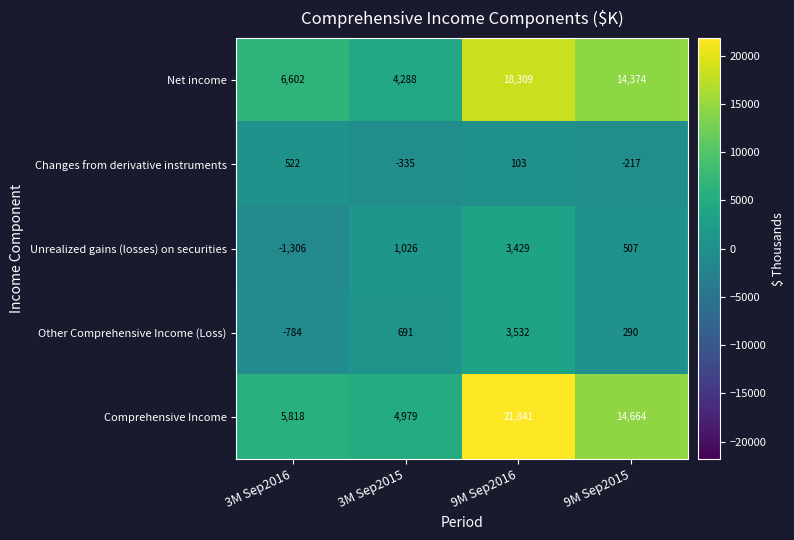

True or false: Changes from derivative instruments has a value of -181 at 3M Sep2015.

False